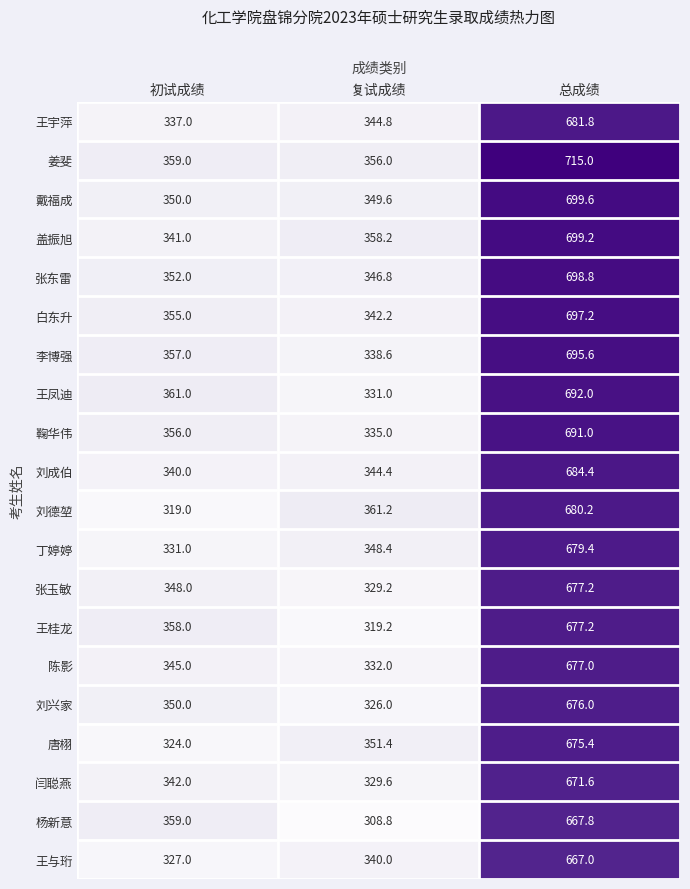

What is the spread (max minus min) of values at 复试成绩?

52.4